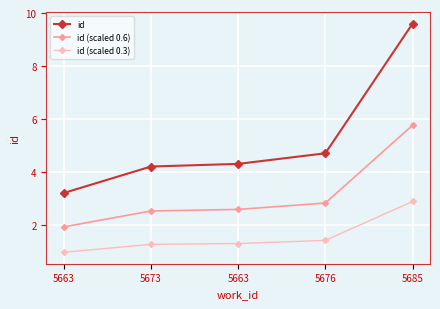

What are all the series names shown in the legend?

id, id (scaled 0.6), id (scaled 0.3)